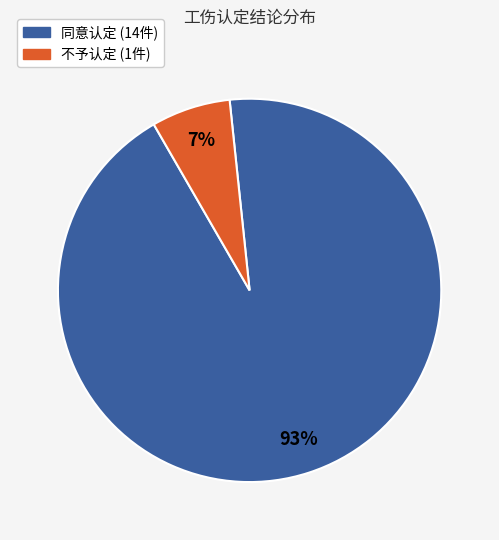

Between 同意认定 and 不予认定, which is larger?

同意认定